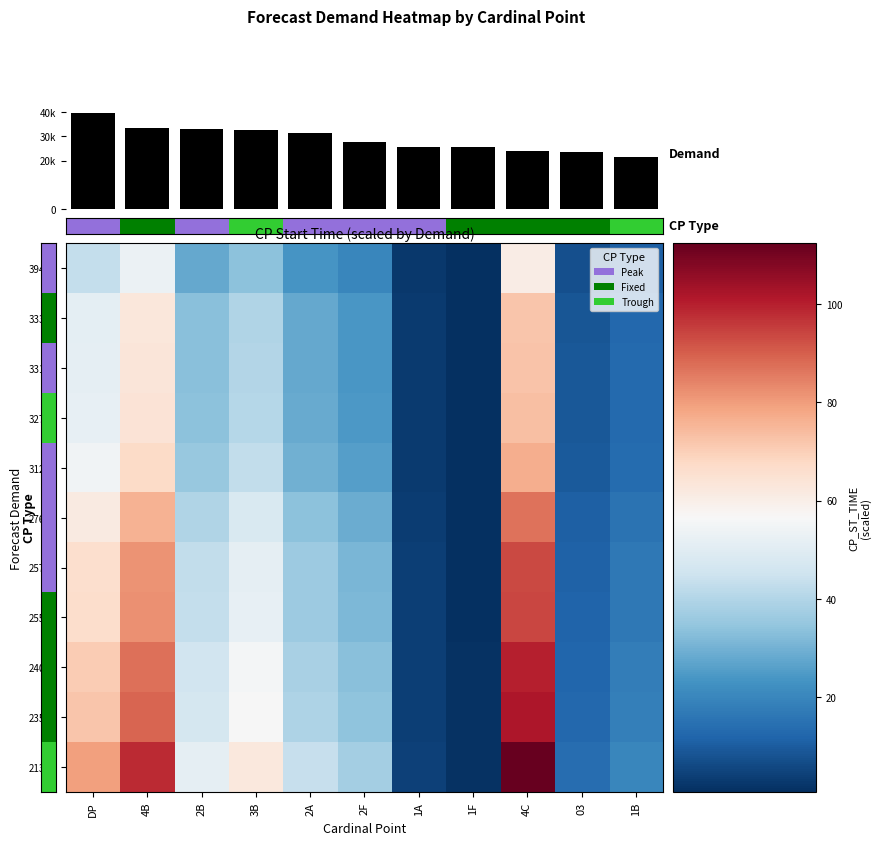

What is the total value across all series at 1B?

21549.0